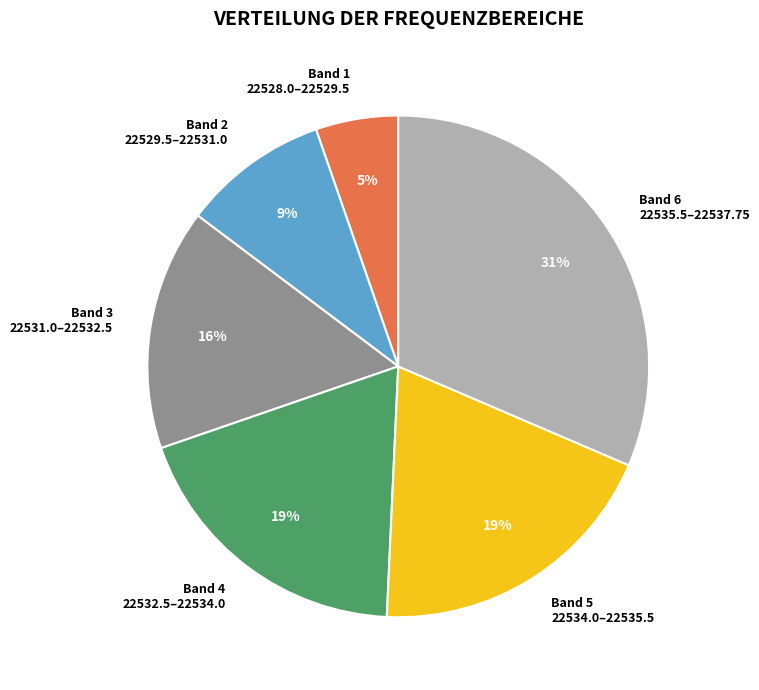

Which slice is the largest?

Band 6 22535.5–22537.75